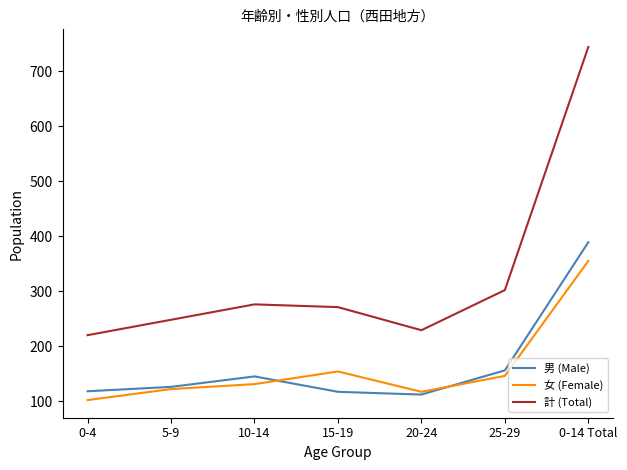

List the series in order of their peak value, highest first.

計 (Total), 男 (Male), 女 (Female)